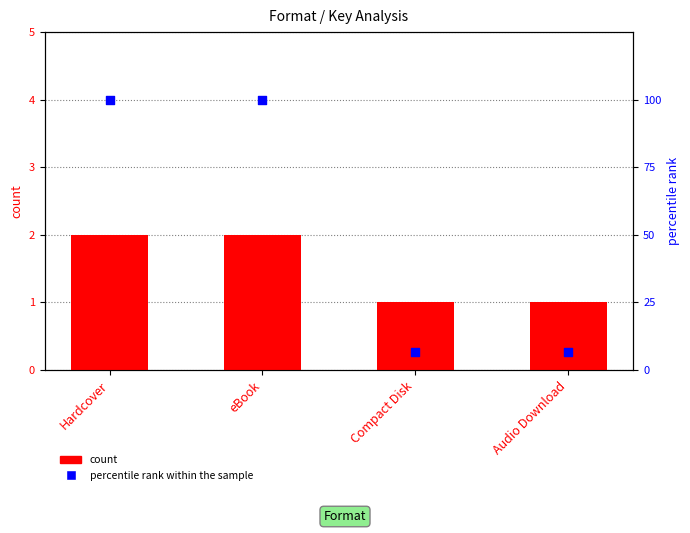

Which series has the widest spread of Y values?

percentile rank within the sample